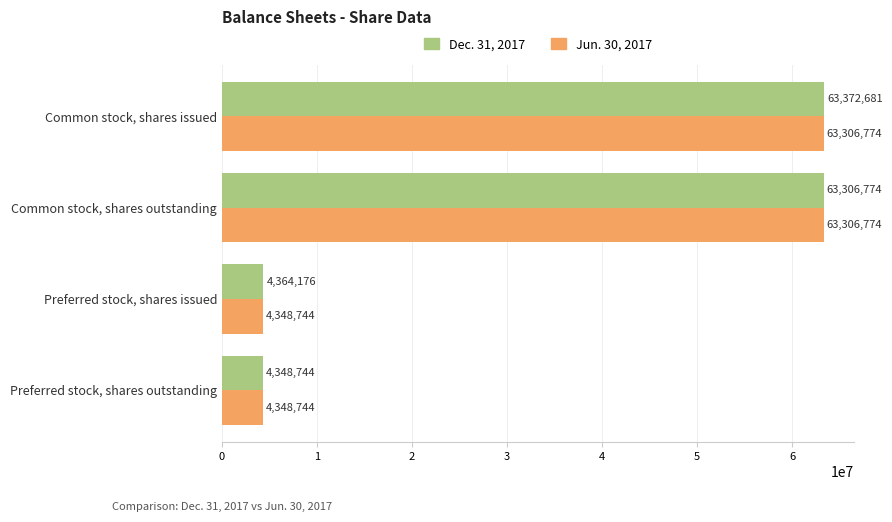

Which series has the largest total across all categories?

Dec. 31, 2017